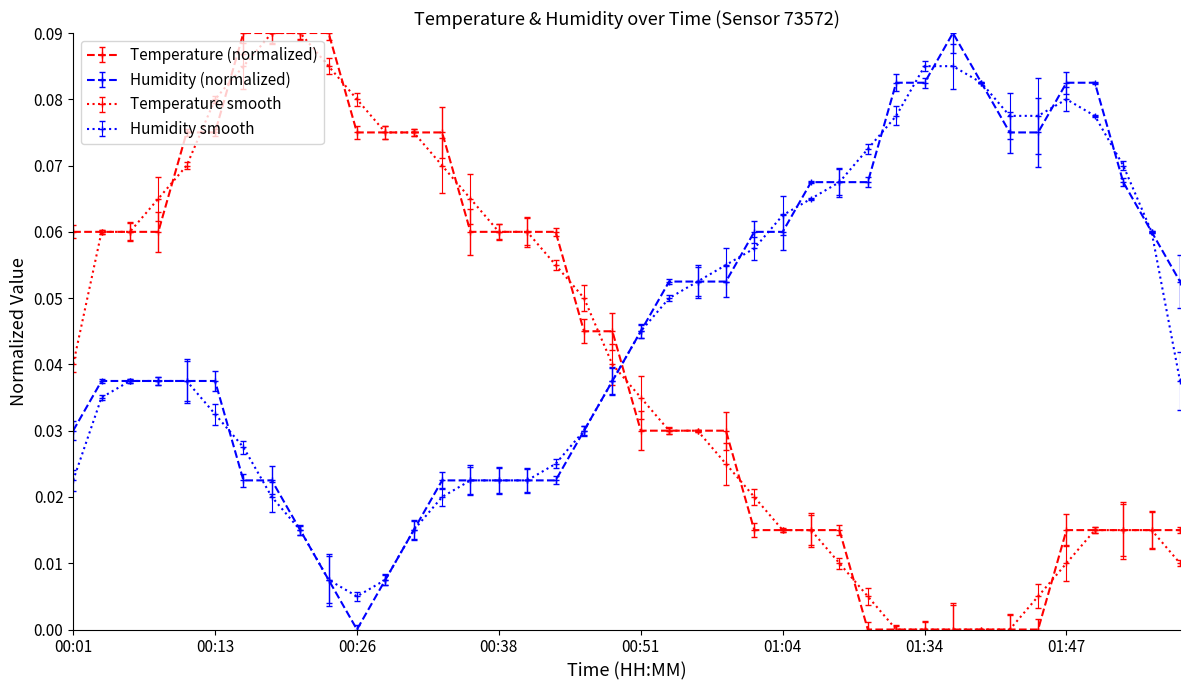

Which series ends up on top after the final intersection of Temperature (normalized) and Humidity smooth?

Humidity smooth